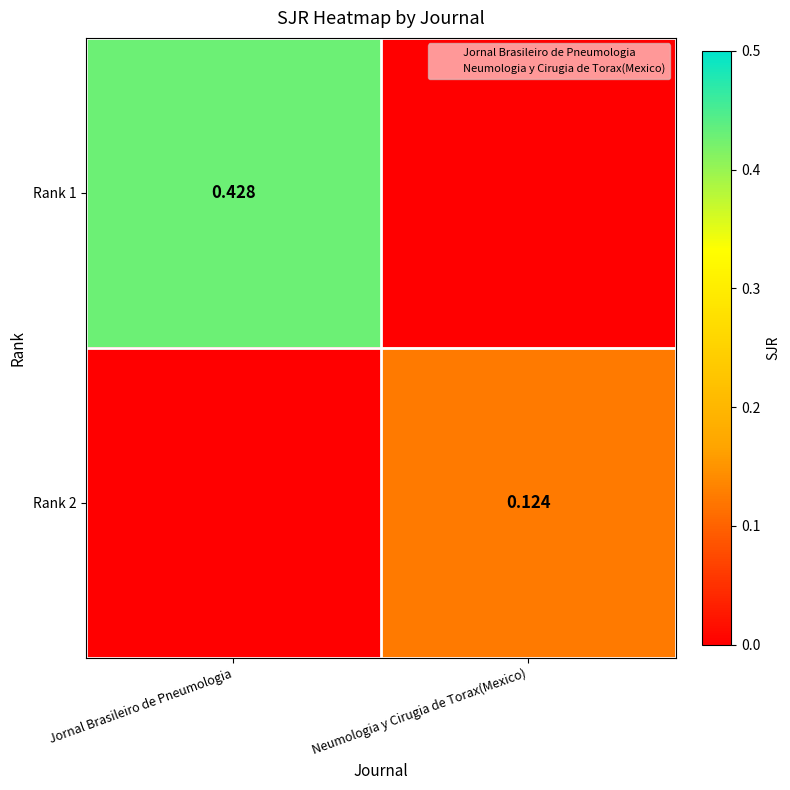

At which label is Rank 2 closest to 0?

Jornal Brasileiro de Pneumologia